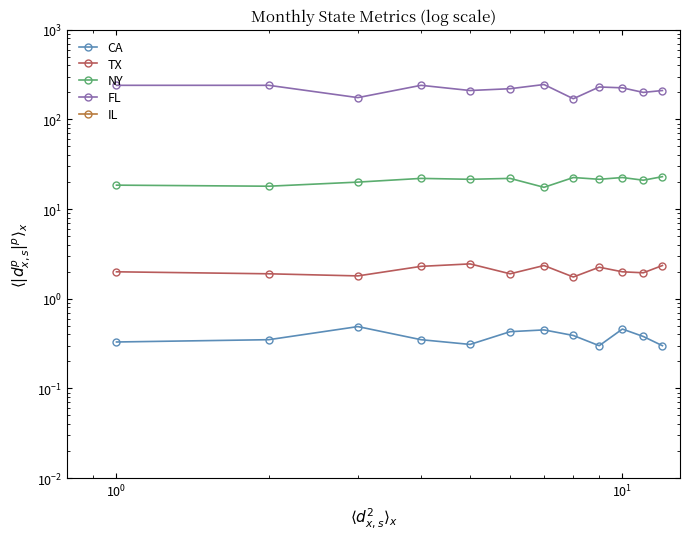

True or false: IL and FL cross at least once.

False